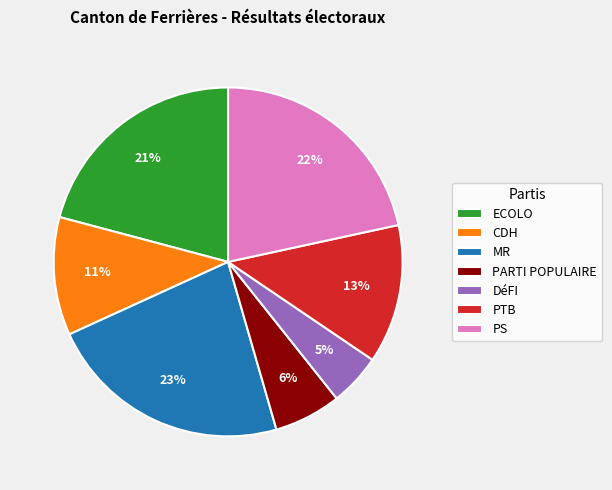

Do CDH and PTB together represent more than half of the pie?

No